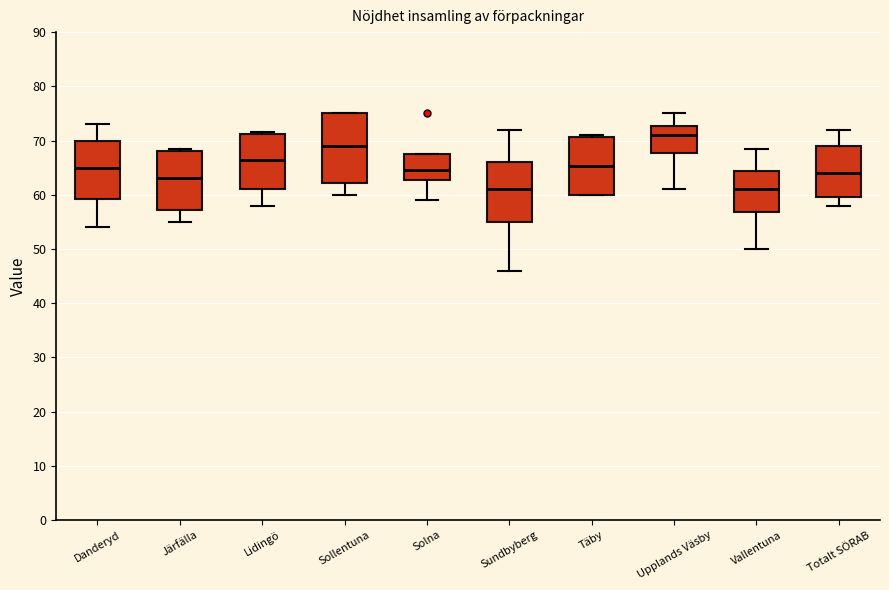

Comparing the boxes themselves (not the whiskers), which one is the tallest?

Sollentuna